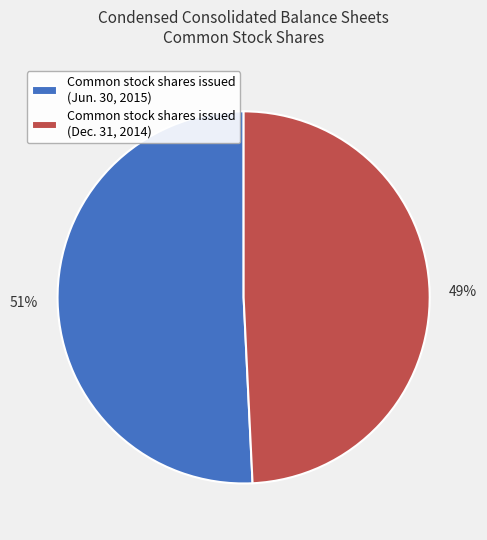

Do Common stock shares issued (Jun. 30, 2015) and Common stock shares issued (Dec. 31, 2014) together represent more than half of the pie?

Yes